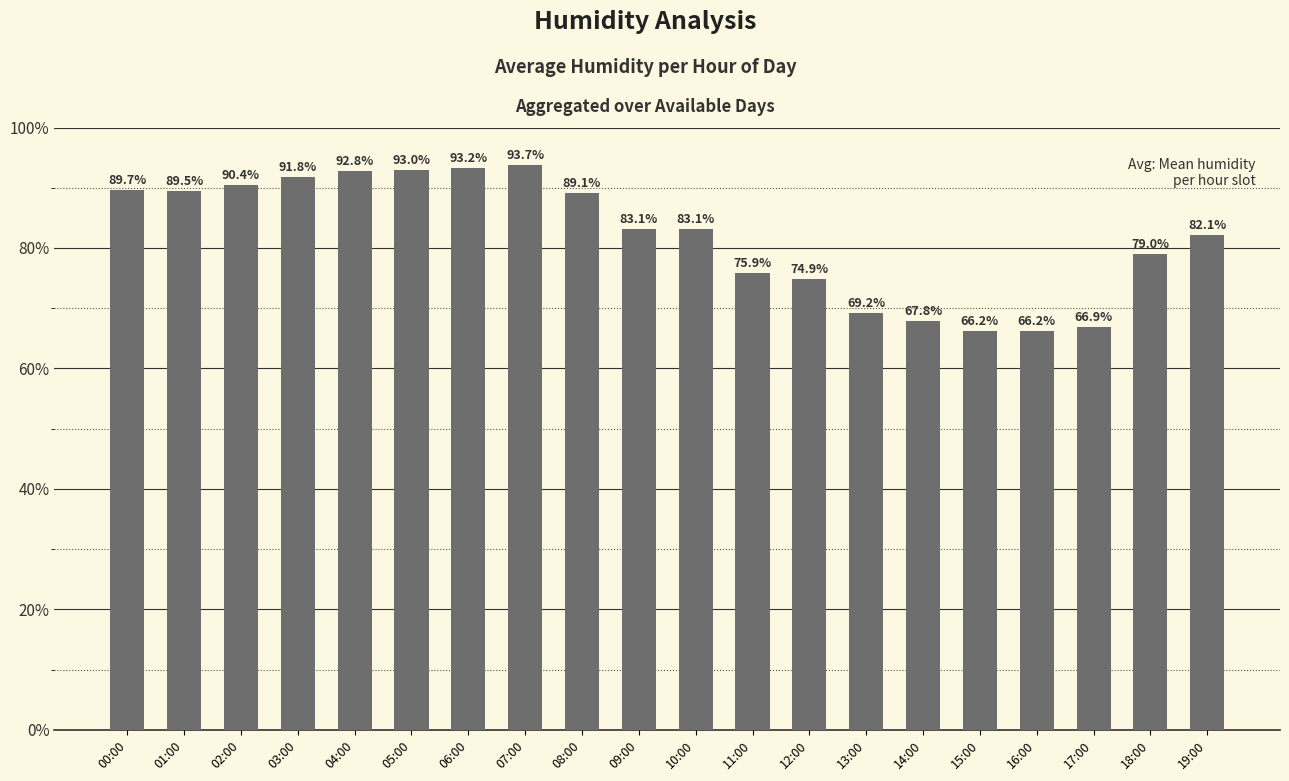

What is the smallest value displayed?

66.2